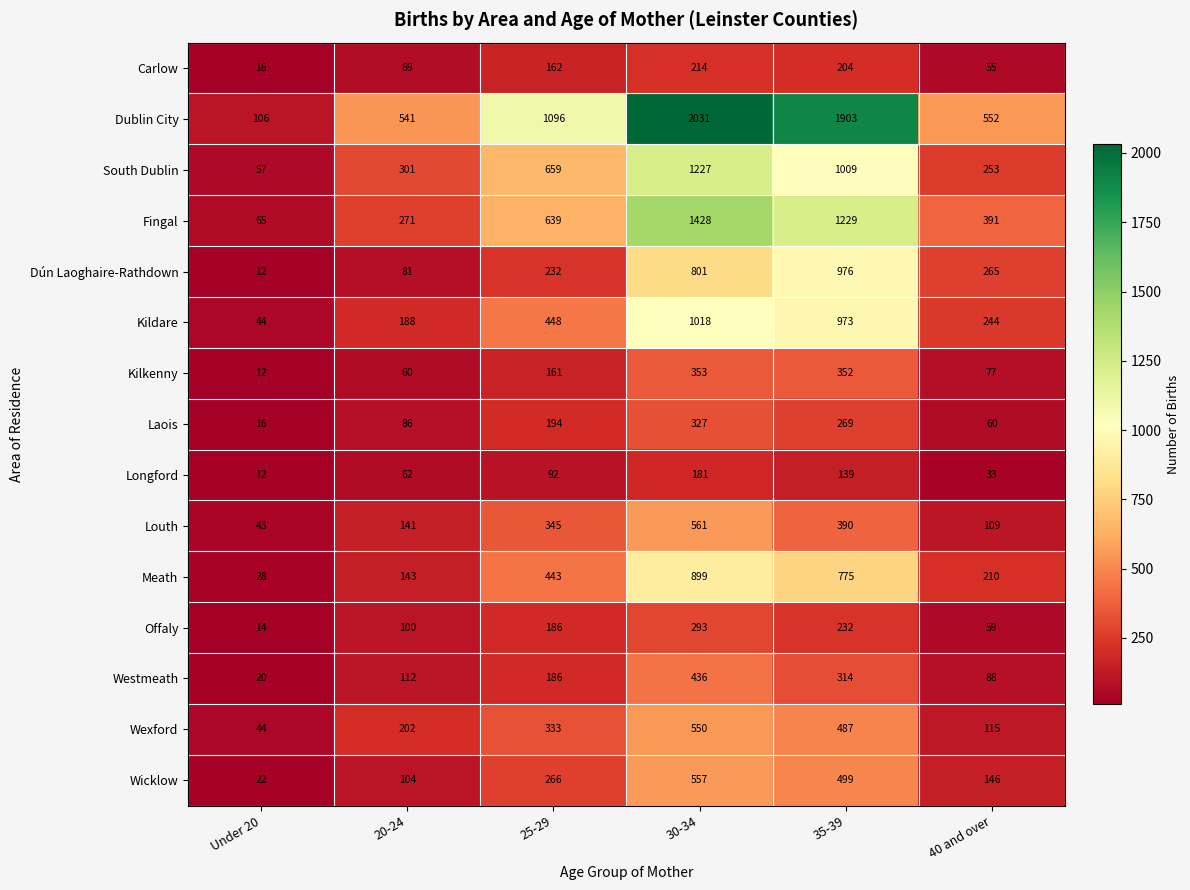

What is the average value of the Dublin City series?

1038